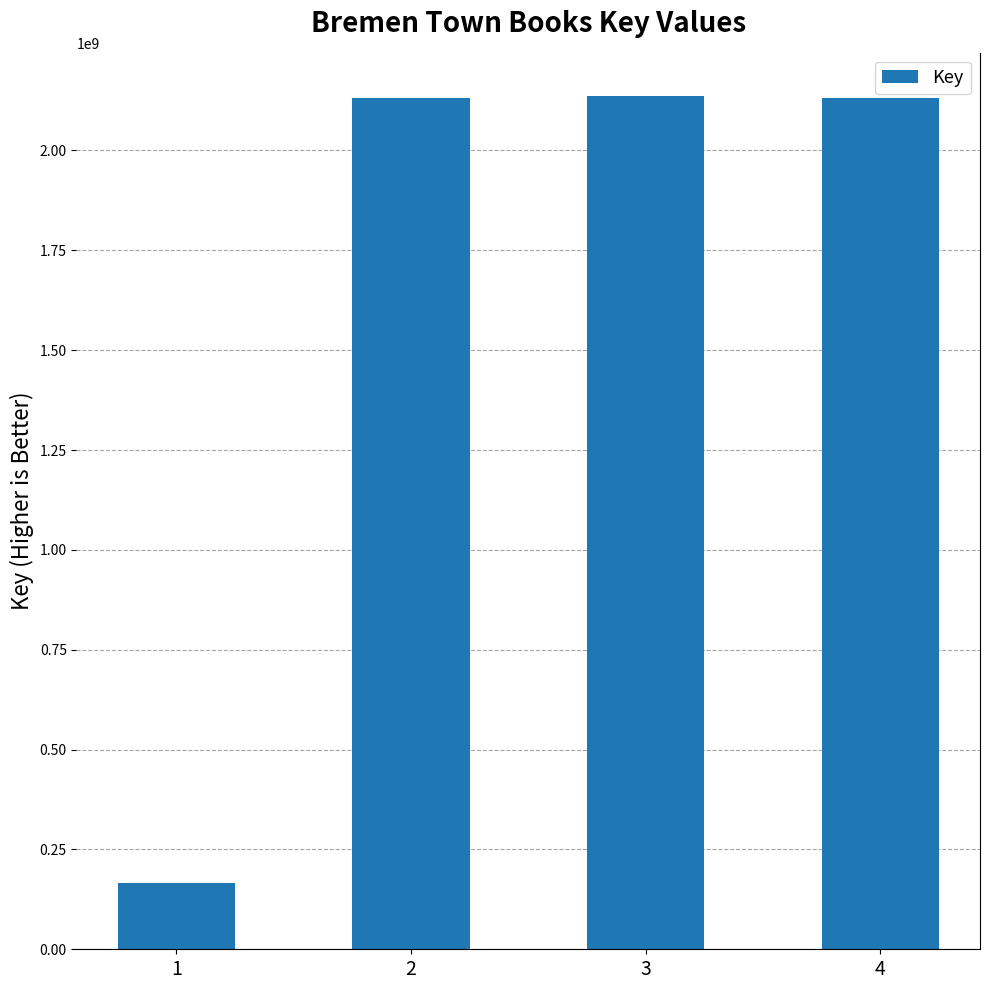

At which label is the value closest to 1151752815?

2